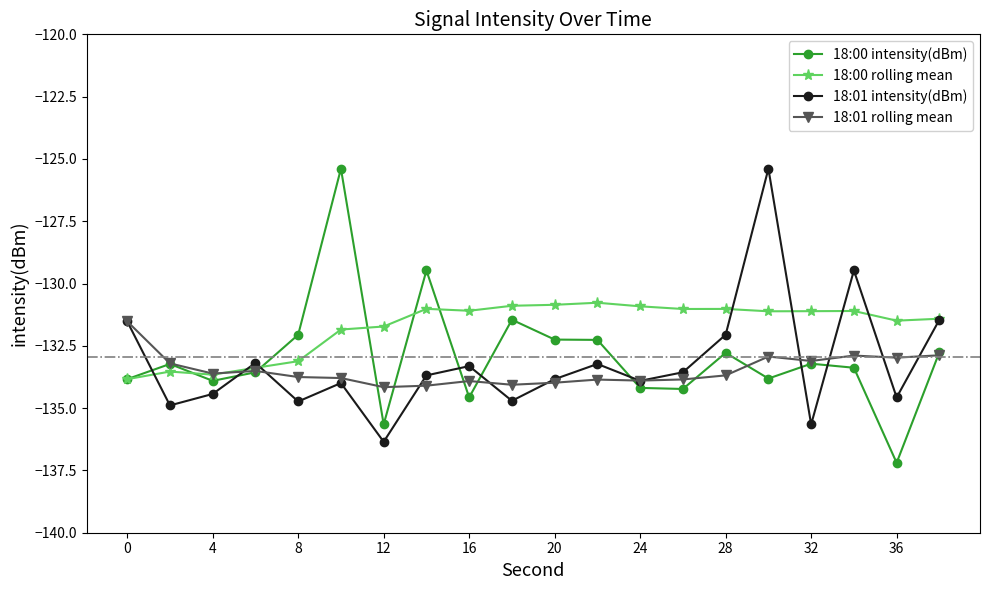

What is the value of the 18:01 rolling mean point at the 20th from the left?

-132.9